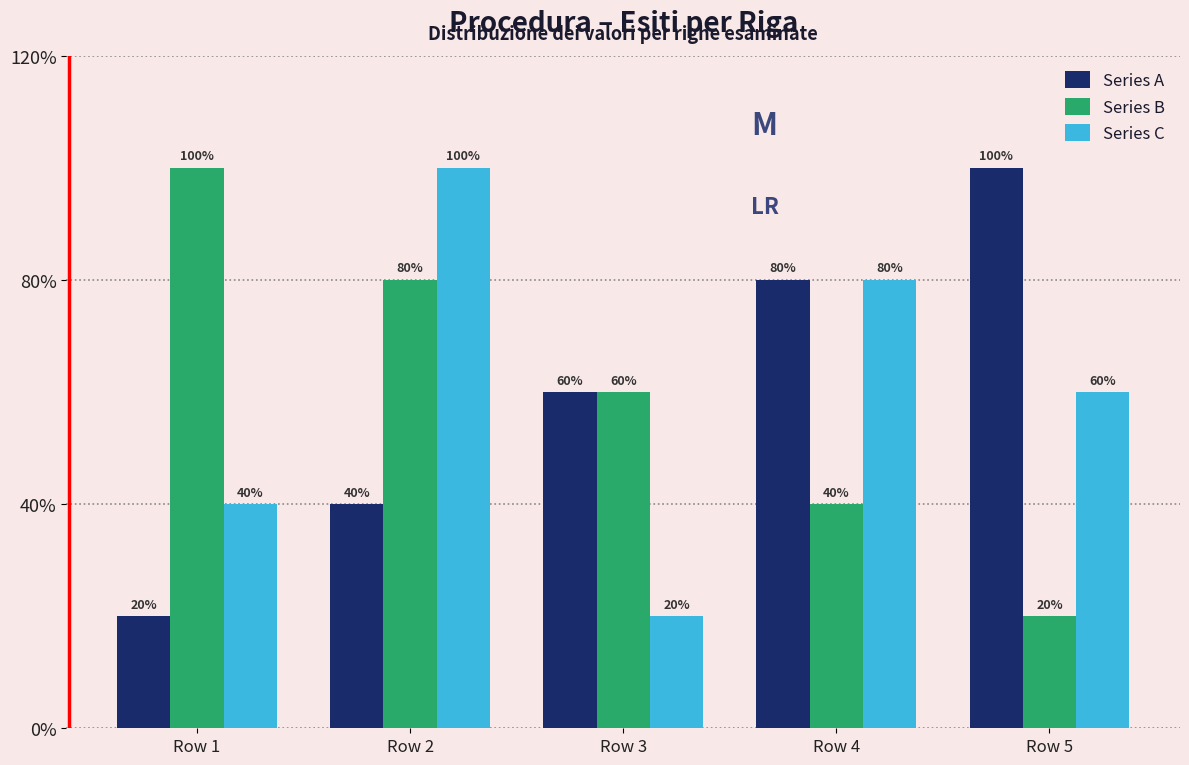

Does the chart contain stacked bars?

No